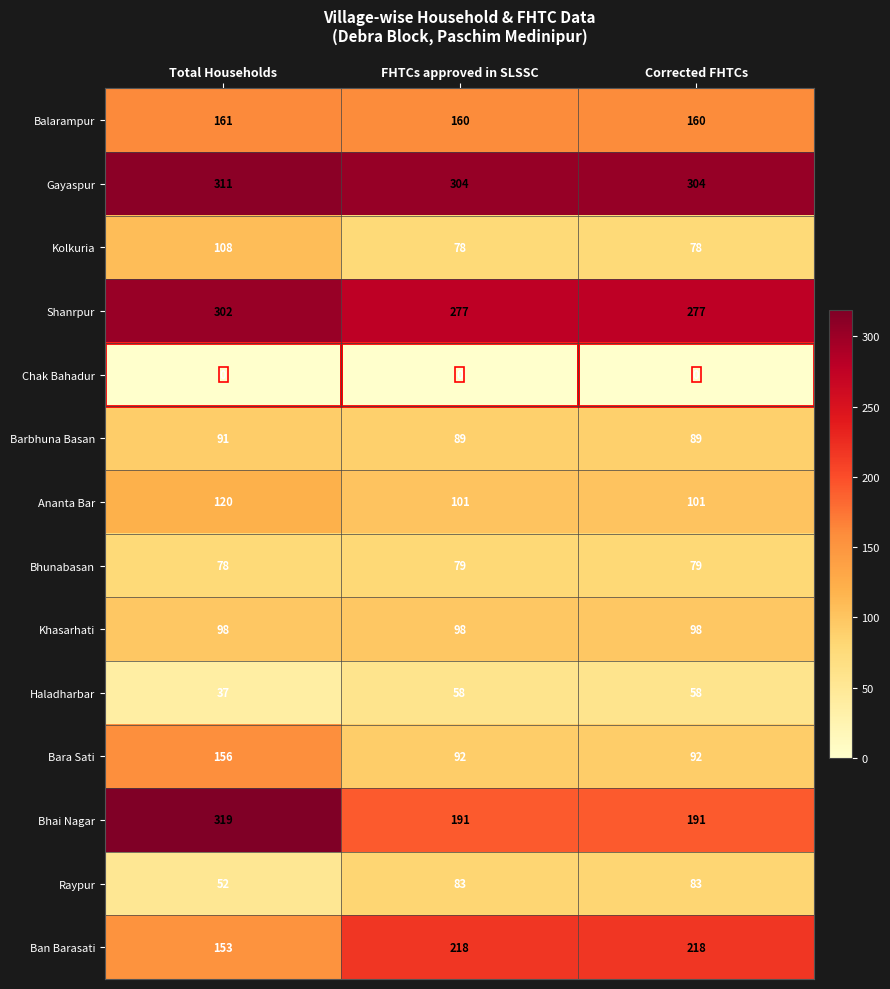

The value of Bhunabasan at FHTCs approved in SLSSC is 127. True or false?

False